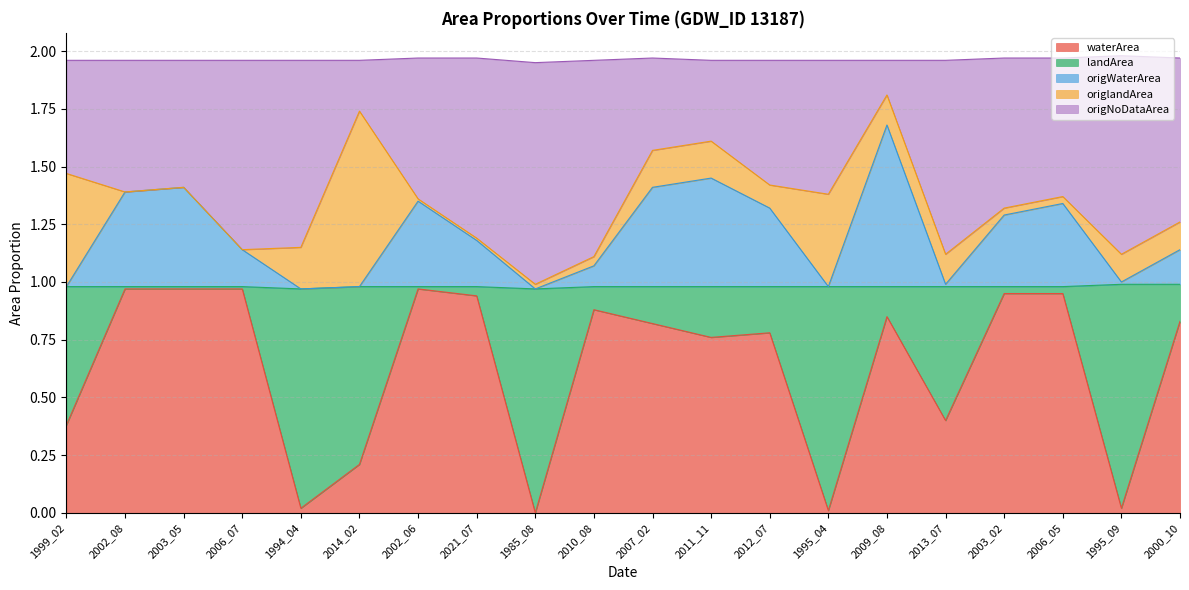

What position from the left is 2010_08?

10